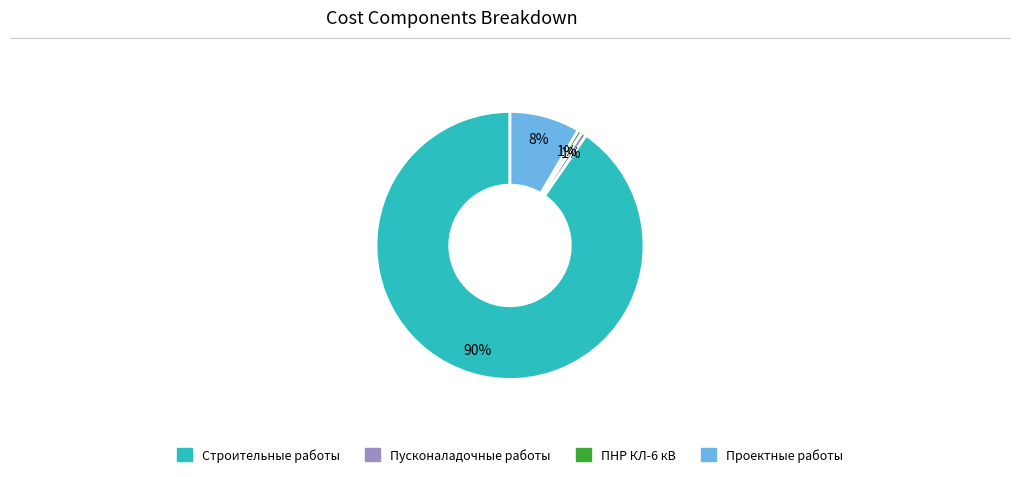

Is there any slice that represents more than half of the pie?

Yes